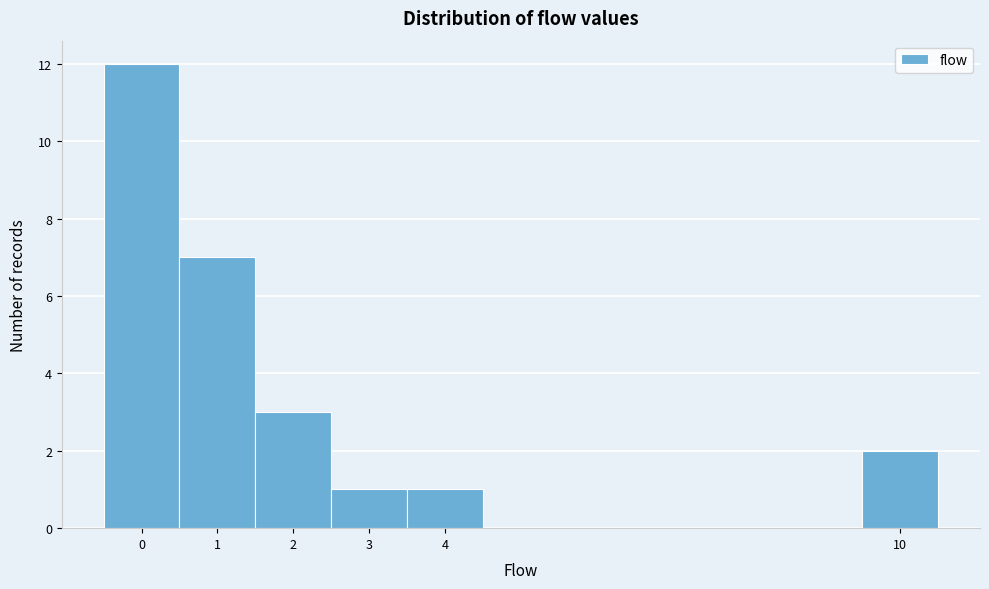

Reading left to right, transcribe this chart: for each bar, give the range it covers on the x-axis and its height. The values are not printed on the chart, so give them approximately, as read against the axis.

-0.5 to 0.5: 12
0.5 to 1.5: 7
1.5 to 2.5: 3
2.5 to 3.5: 1
3.5 to 4.5: 1
4.5 to 5.5: 0
5.5 to 6.5: 0
6.5 to 7.5: 0
7.5 to 8.5: 0
8.5 to 9.5: 0
9.5 to 10.5: 2